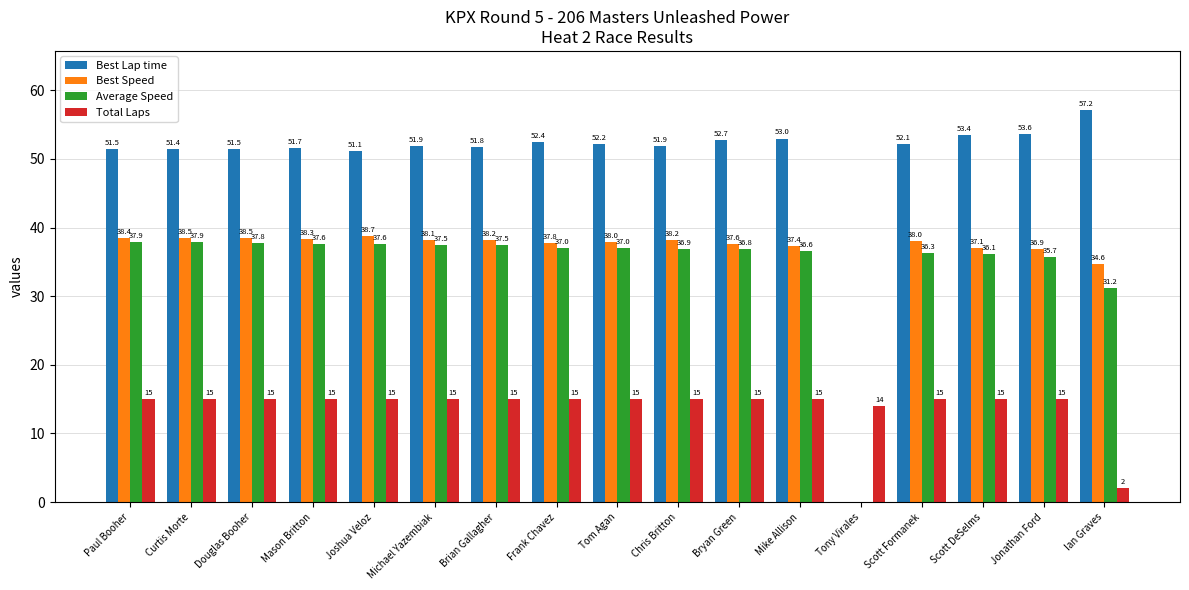

What is the average value of the Best Lap time series?

49.4